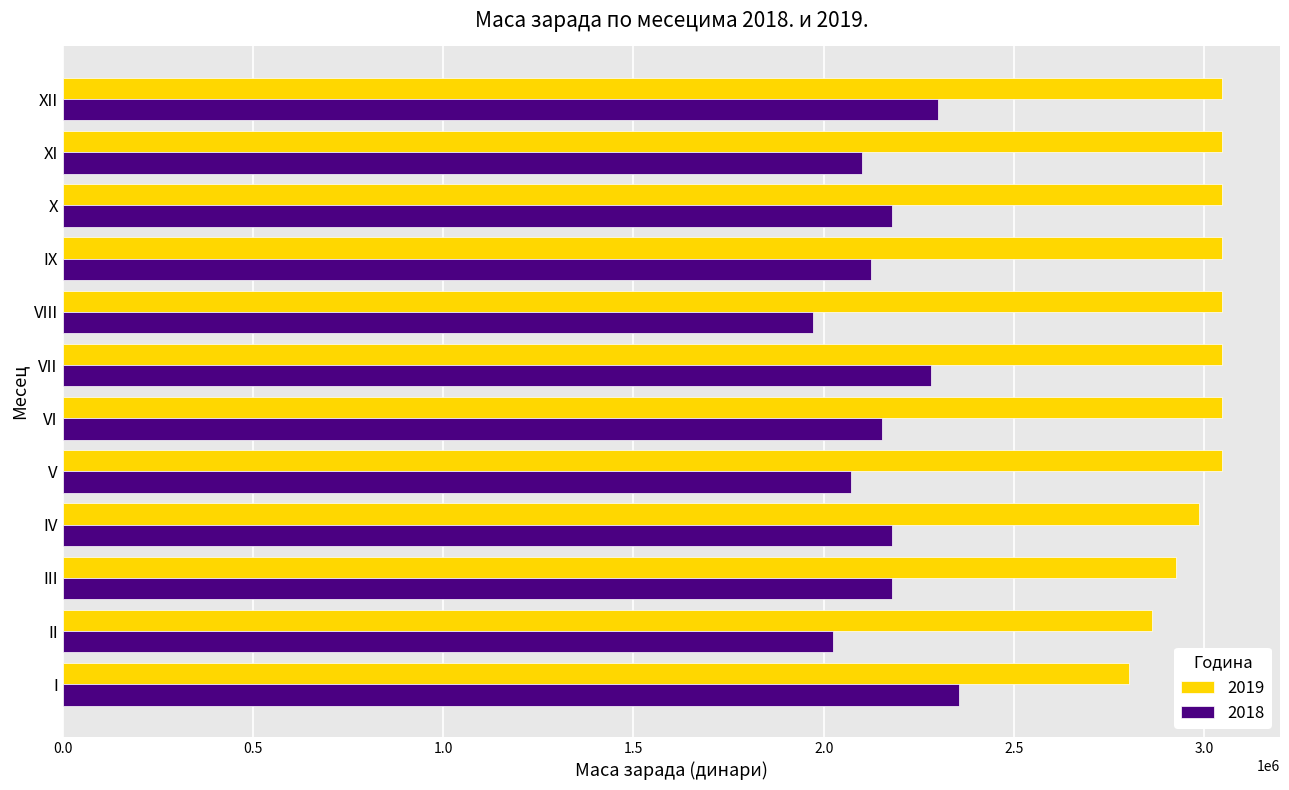

List the series in order of their overall mean, lowest first.

2018, 2019